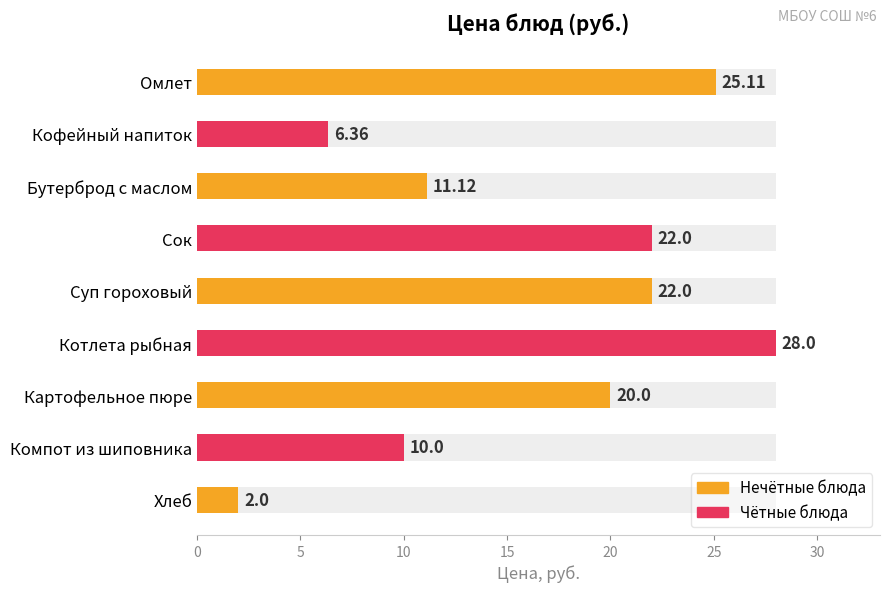

Is it true that the value at Компот из шиповника is 10.0?

True